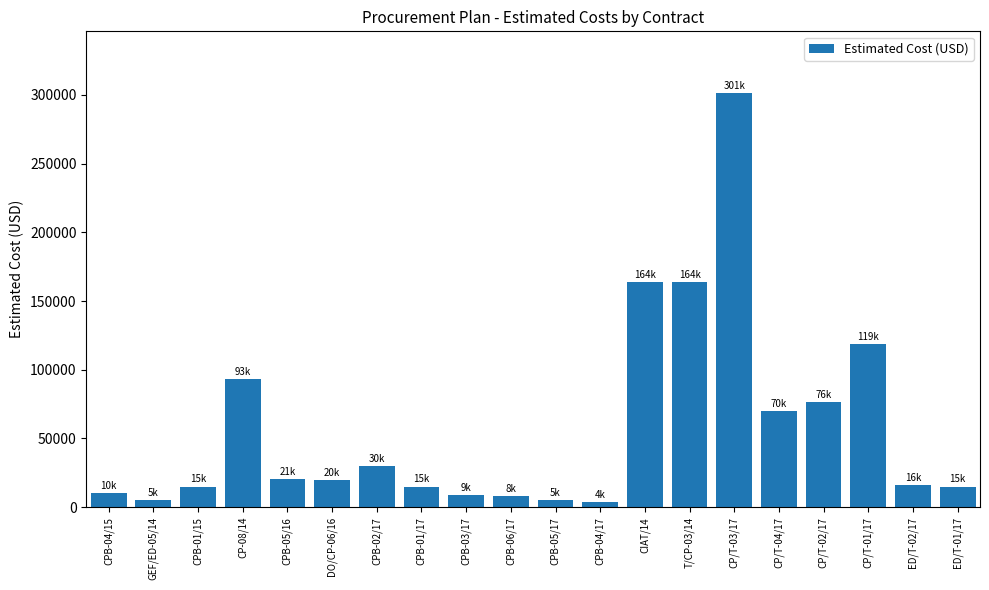

True or false: the data shows 30000.0 at CPB-02/17.

True